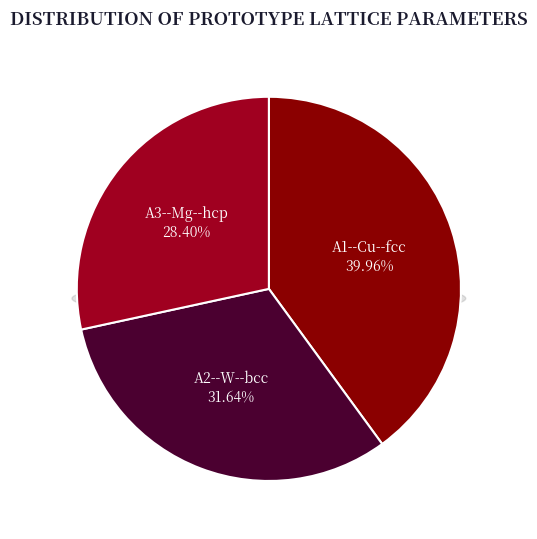

How many segments does this pie chart have?

3